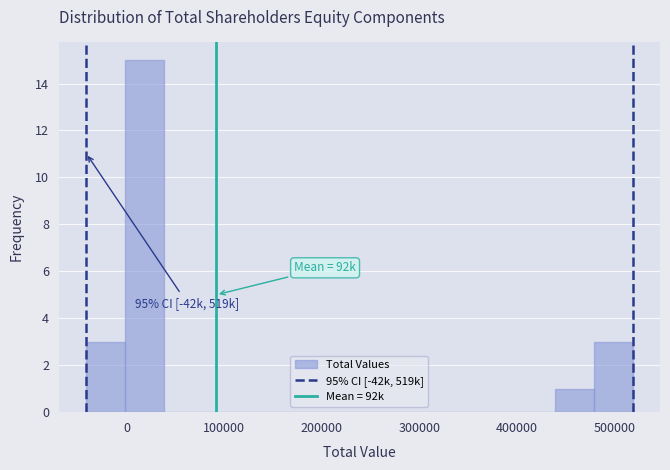

Which range on the x-axis has the tallest bar?

0 to 40000